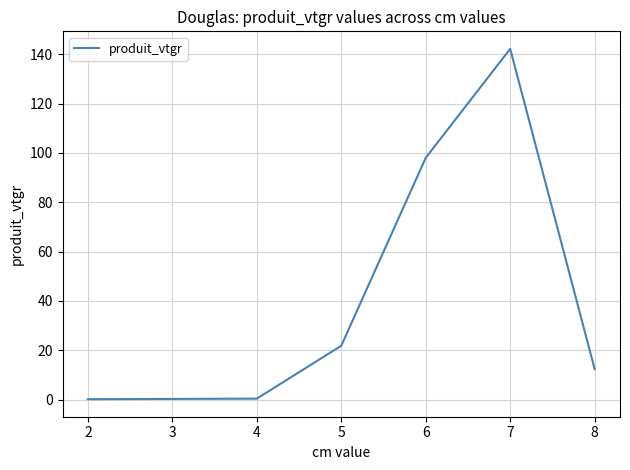

What is the difference between the maximum and minimum values?

142.0